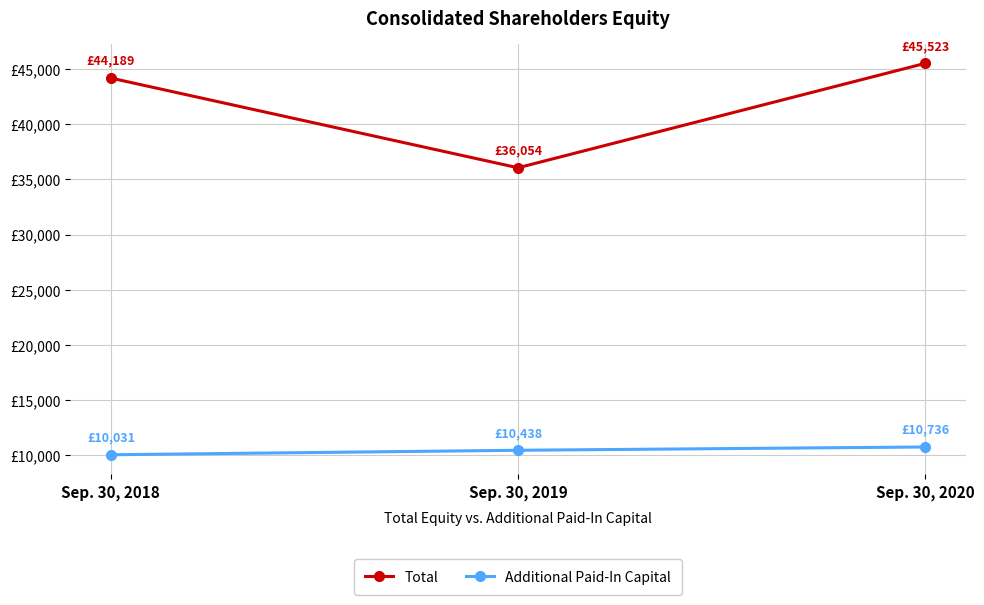

Where is Total nearest to the value 40788?

Sep. 30, 2018